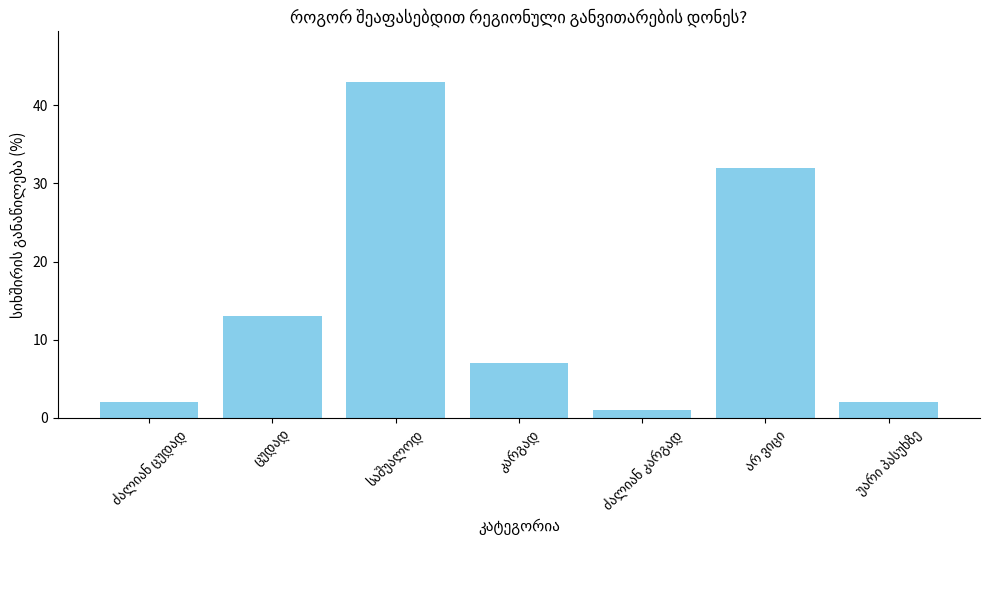

What is the sum of all values?

100